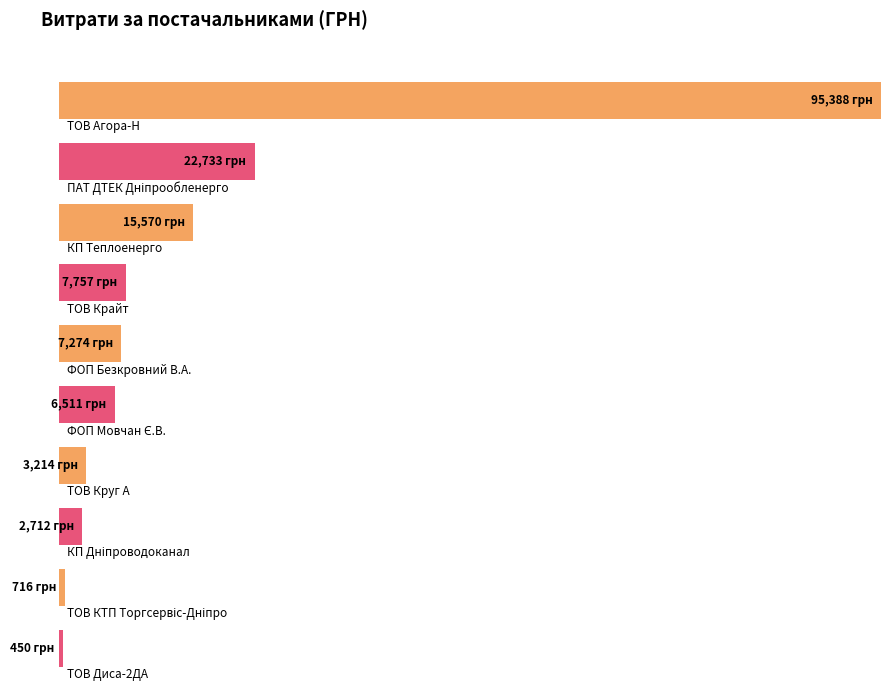

How many data points does each series have?

10